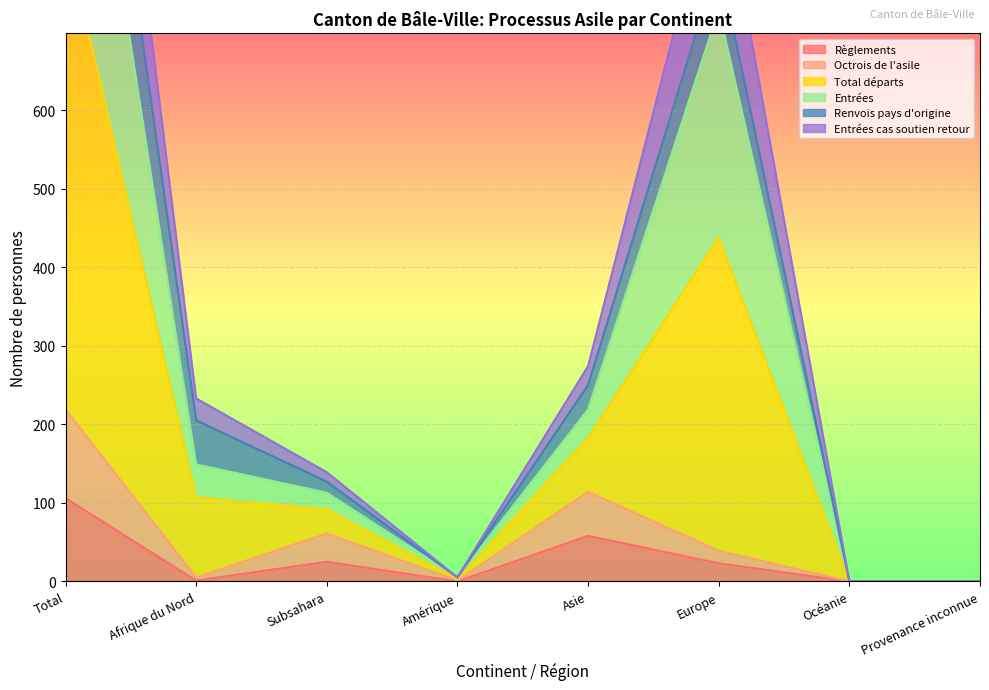

Which series has the widest spread of values?

Total départs